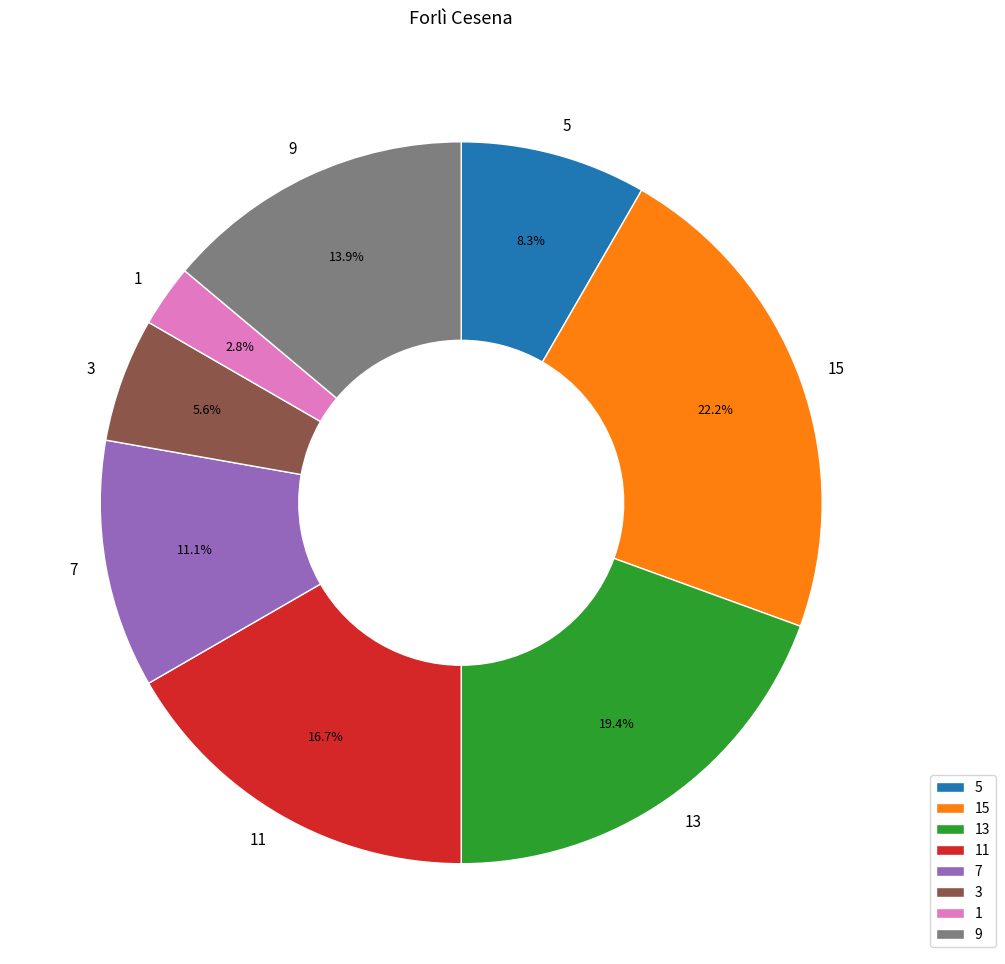

True or false: 9 accounts for 21% of the total.

False